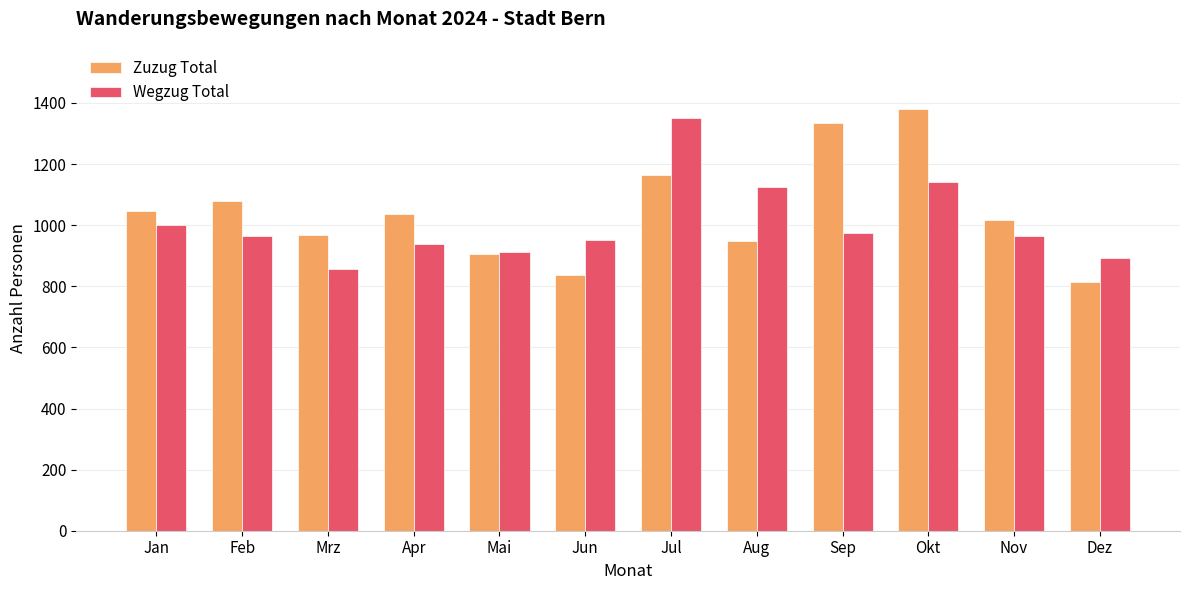

How many categories are shown in the chart?

12